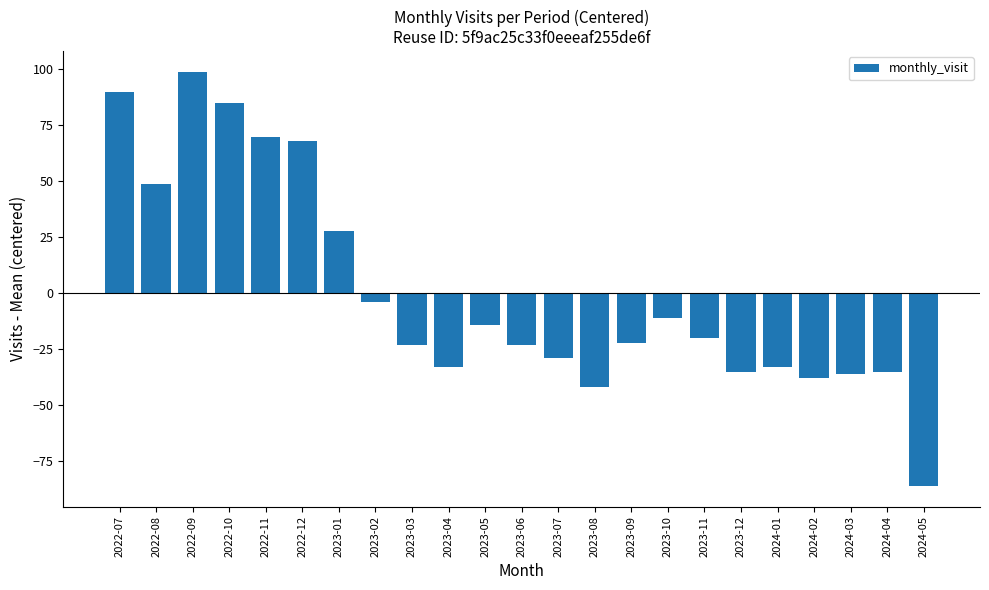

Count the number of categories in the chart.

23